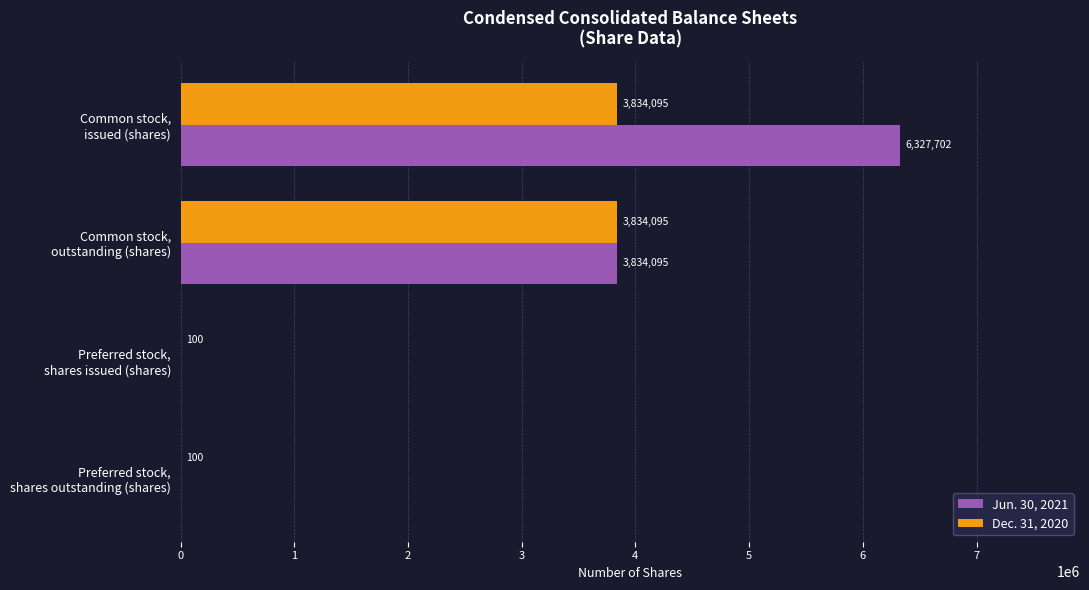

What is the maximum value for Dec. 31, 2020?

3834095